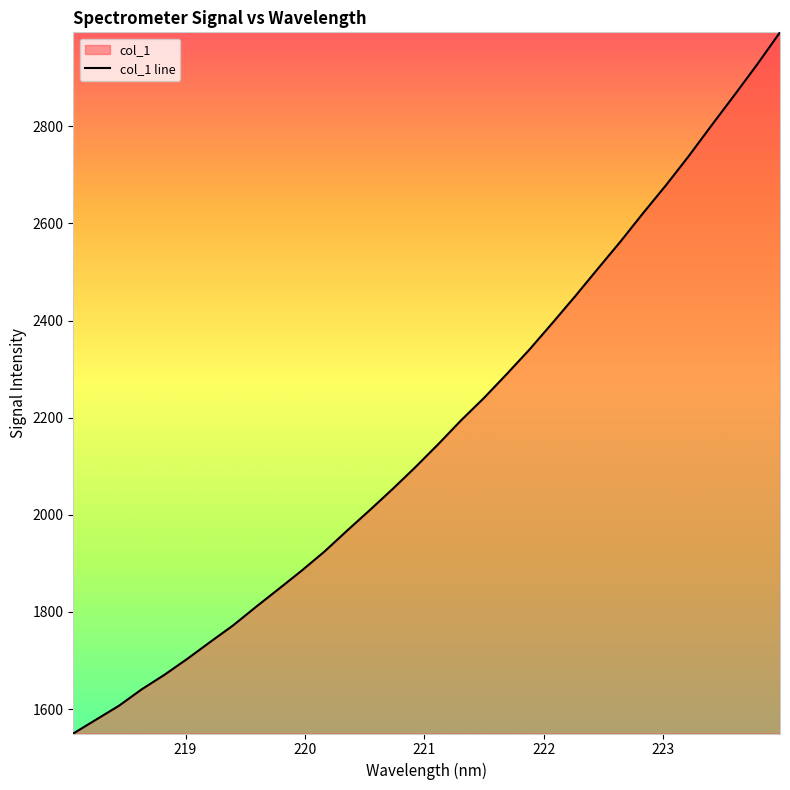

What is the difference between the maximum and minimum values?

1443.8